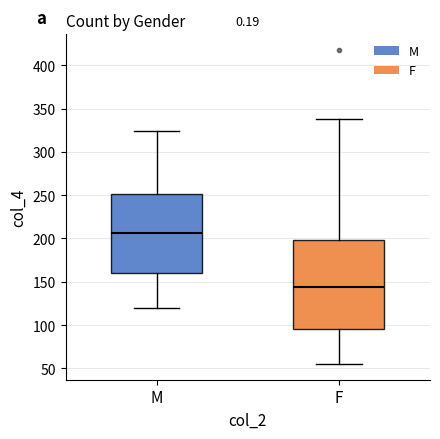

Where is the upper edge of the box for M on the y-axis? The values are not printed on the chart, so give them approximately, as read against the axis.

250